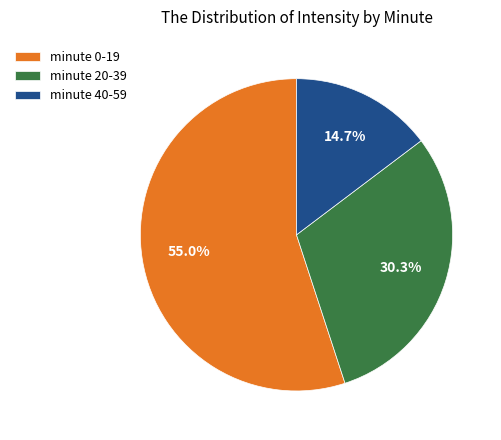

Which slice is the smallest?

minute 40-59